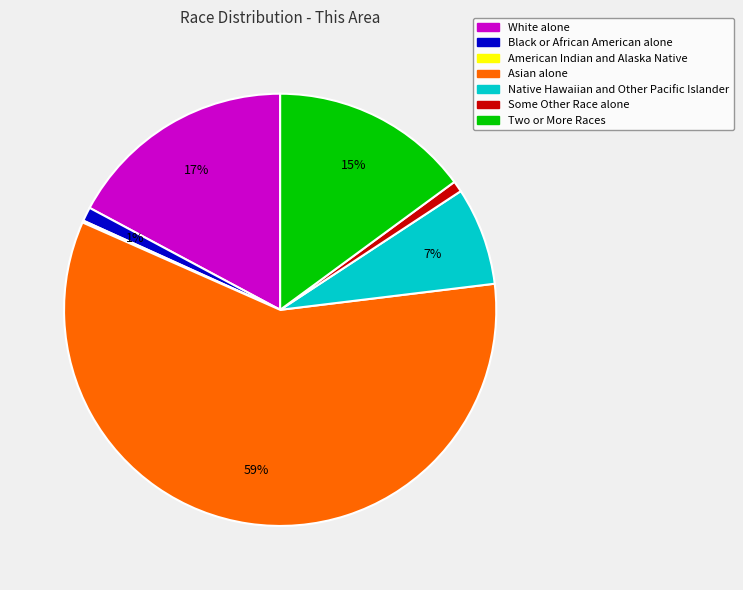

What is the largest slice in the pie chart?

Asian alone